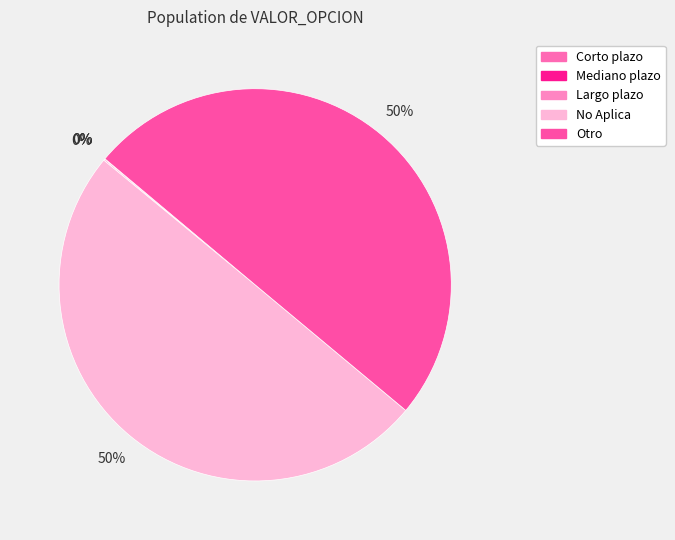

To the nearest percent, what is the difference between the largest and smallest slice percentages?

50%